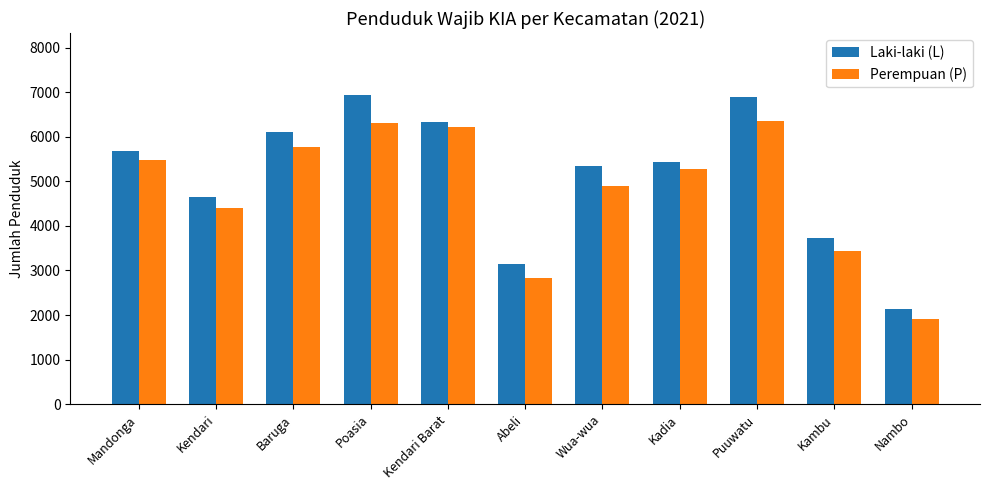

What value does the Laki-laki (L) series have at Poasia?

6938